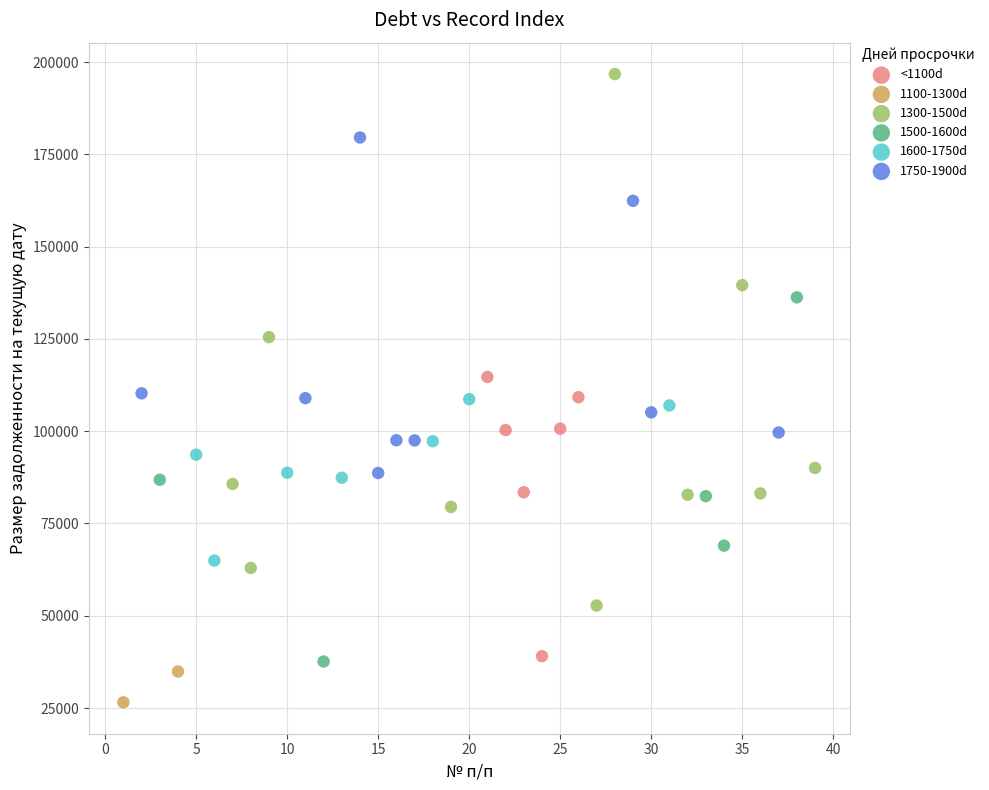

Which series reaches the maximum Y coordinate?

1300-1500d